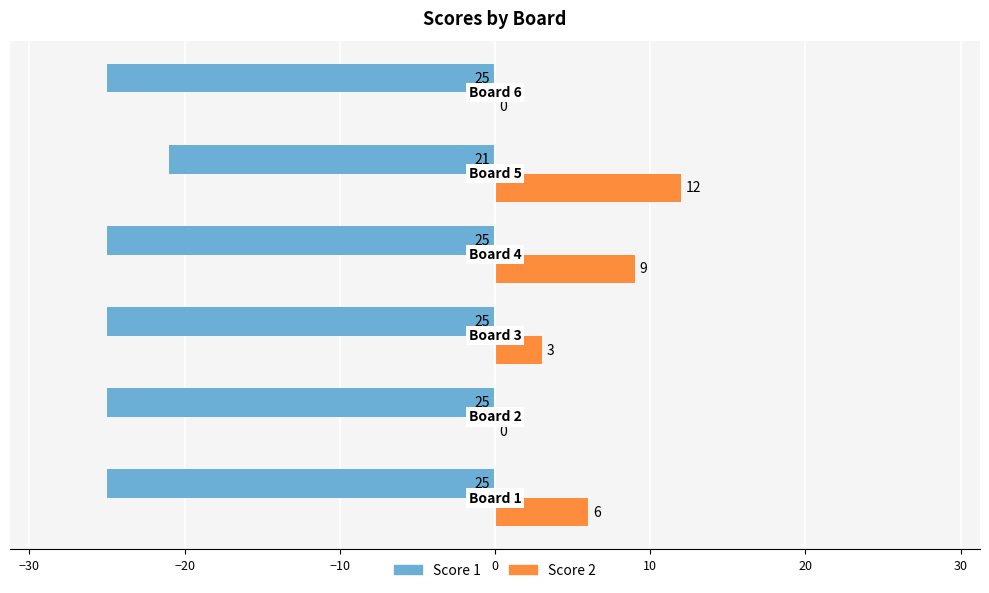

What is the sum of all Score 1 values?

-146